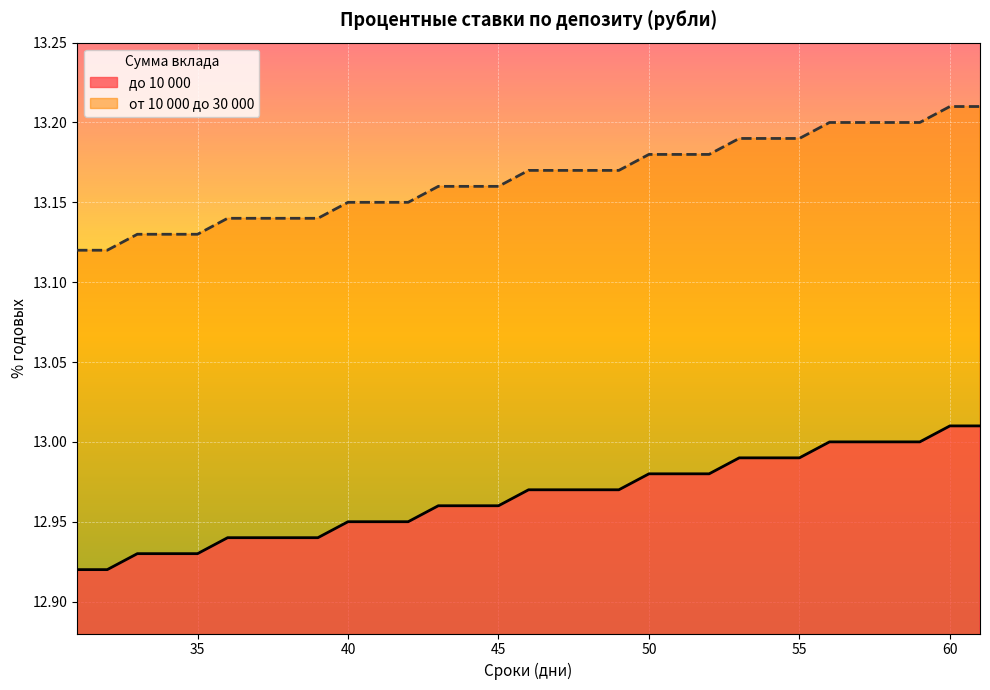

Reading right to left, transcribe all the data shown in this chart.

до 10 000: 61=13.0	60=13.0	59=13.0	58=13.0	57=13.0	56=13.0	55=13.0	54=13.0	53=13.0	52=13.0	51=13.0	50=13.0	49=13.0	48=13.0	47=13.0	46=13.0	45=13.0	44=13.0	43=13.0	42=12.9	41=12.9	40=12.9	39=12.9	38=12.9	37=12.9	36=12.9	35=12.9	34=12.9	33=12.9	32=12.9	31=12.9
от 10 000 до 30 000: 61=13.2	60=13.2	59=13.2	58=13.2	57=13.2	56=13.2	55=13.2	54=13.2	53=13.2	52=13.2	51=13.2	50=13.2	49=13.2	48=13.2	47=13.2	46=13.2	45=13.2	44=13.2	43=13.2	42=13.2	41=13.2	40=13.2	39=13.1	38=13.1	37=13.1	36=13.1	35=13.1	34=13.1	33=13.1	32=13.1	31=13.1